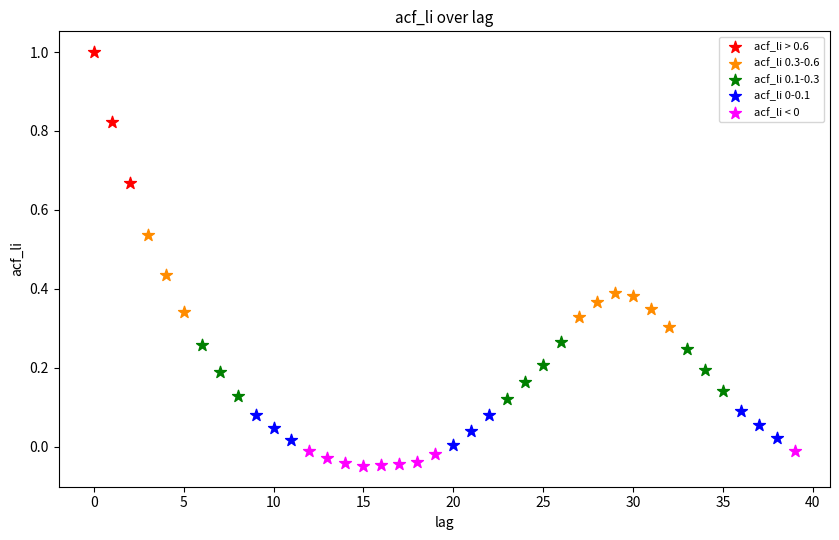

Which series has the widest spread of Y values?

acf_li > 0.6